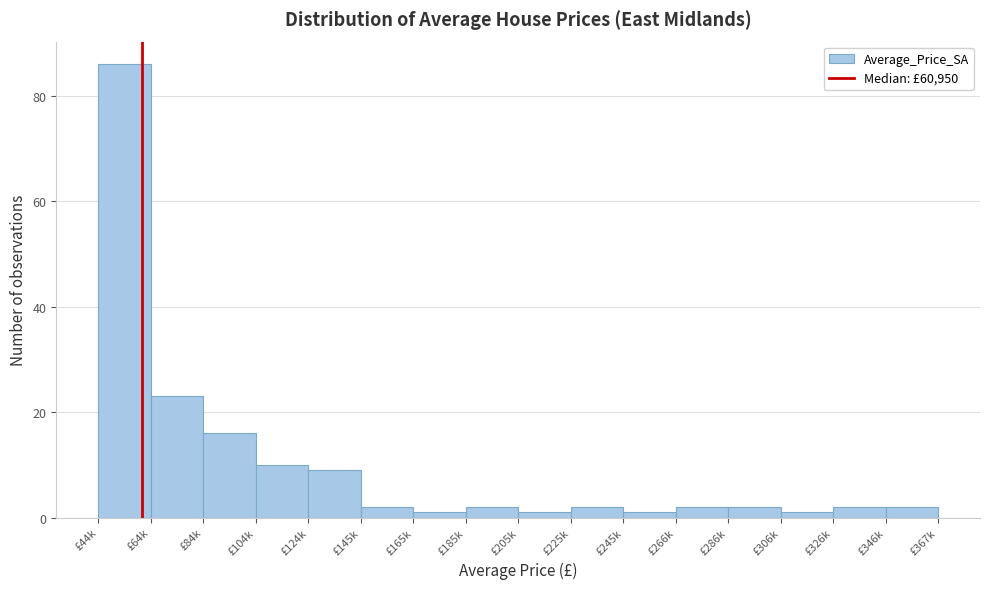

Reading left to right, list all the values displayed in this chart.

£44k=86	£64k=23	£84k=16	£104k=10	£124k=9	£145k=2	£165k=1	£185k=2	£205k=1	£225k=2	£245k=1	£266k=2	£286k=2	£306k=1	£326k=2	£346k=2